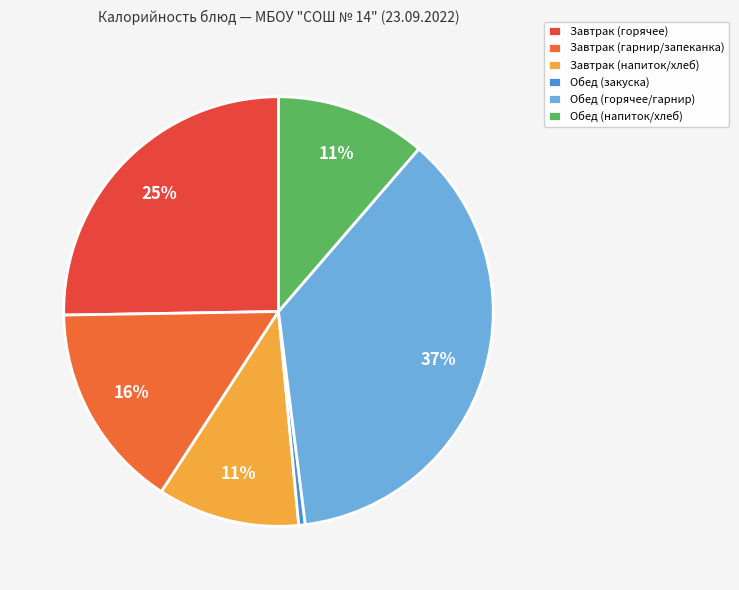

How many slices are in this pie chart?

6